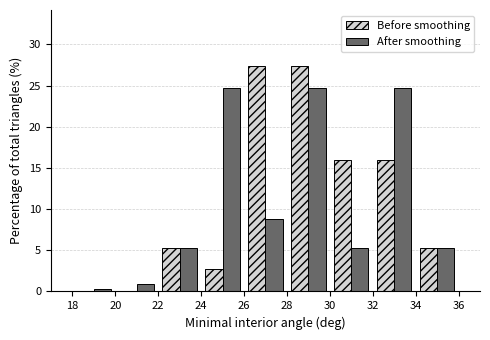

Reading left to right, transcribe this chart: for each range on the x-axis, give the height of each series' bar. The values are not printed on the chart, so give them approximately, as read against the axis.

18 to 20: Before smoothing=0	After smoothing=under 0.5
20 to 22: Before smoothing=0	After smoothing=1.0
22 to 24: Before smoothing=5.5	After smoothing=5.5
24 to 26: Before smoothing=2.5	After smoothing=24.5
26 to 28: Before smoothing=27.5	After smoothing=9.0
28 to 30: Before smoothing=27.5	After smoothing=24.5
30 to 32: Before smoothing=16.0	After smoothing=5.5
32 to 34: Before smoothing=16.0	After smoothing=24.5
34 to 36: Before smoothing=5.5	After smoothing=5.5